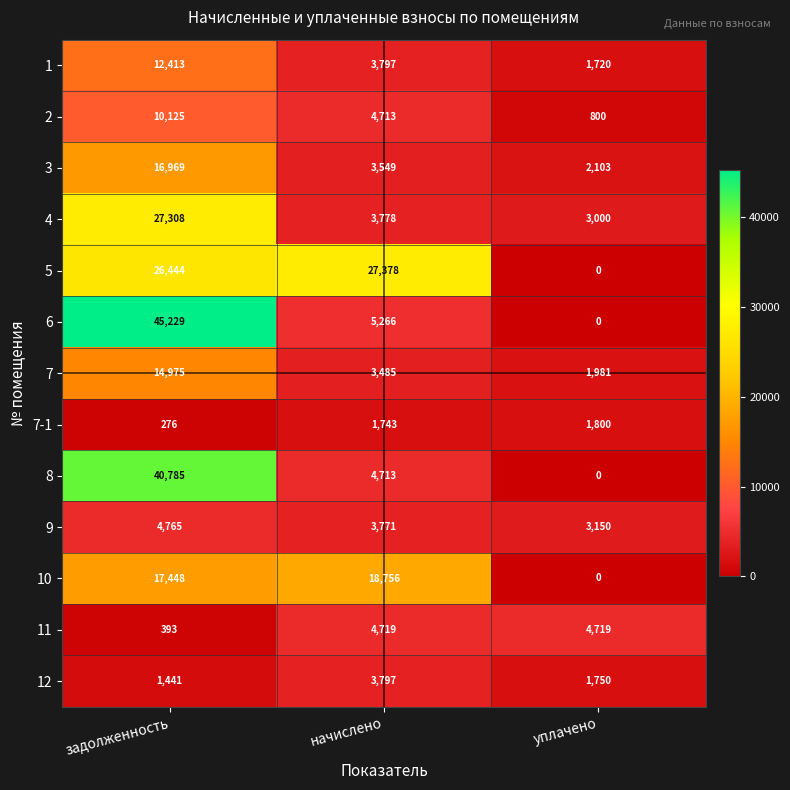

Is it true that 11 equals 2133 at уплачено?

False